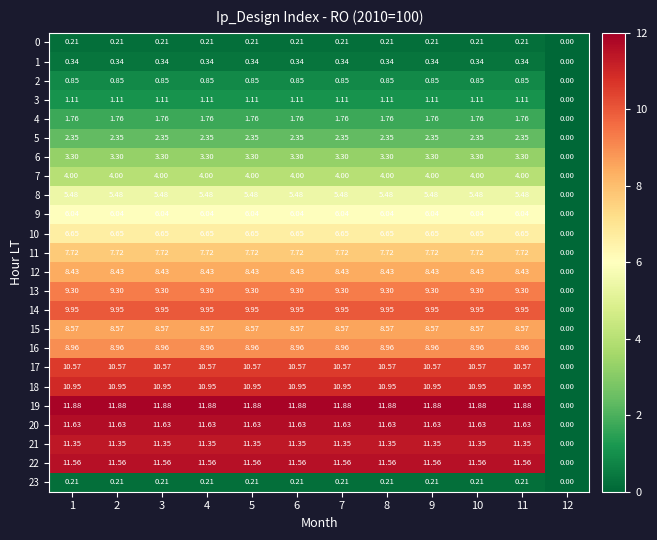

Is the value of 7 at 1 greater than the value of 22 at 1?

No